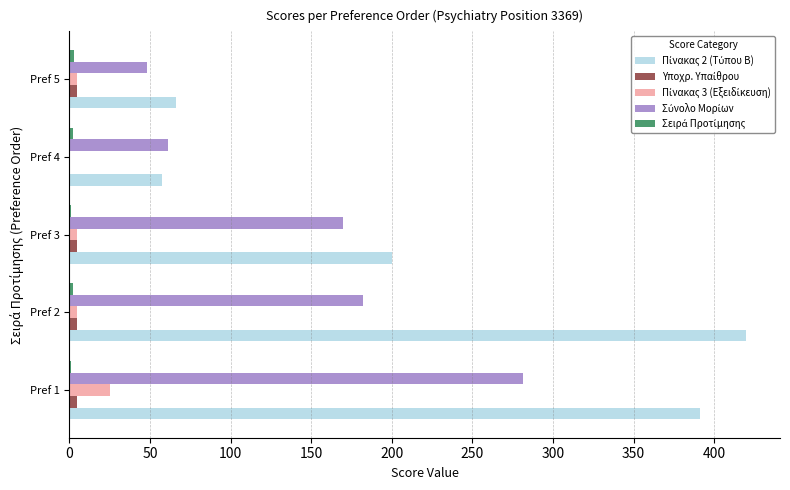

What is the greatest value displayed?

419.8